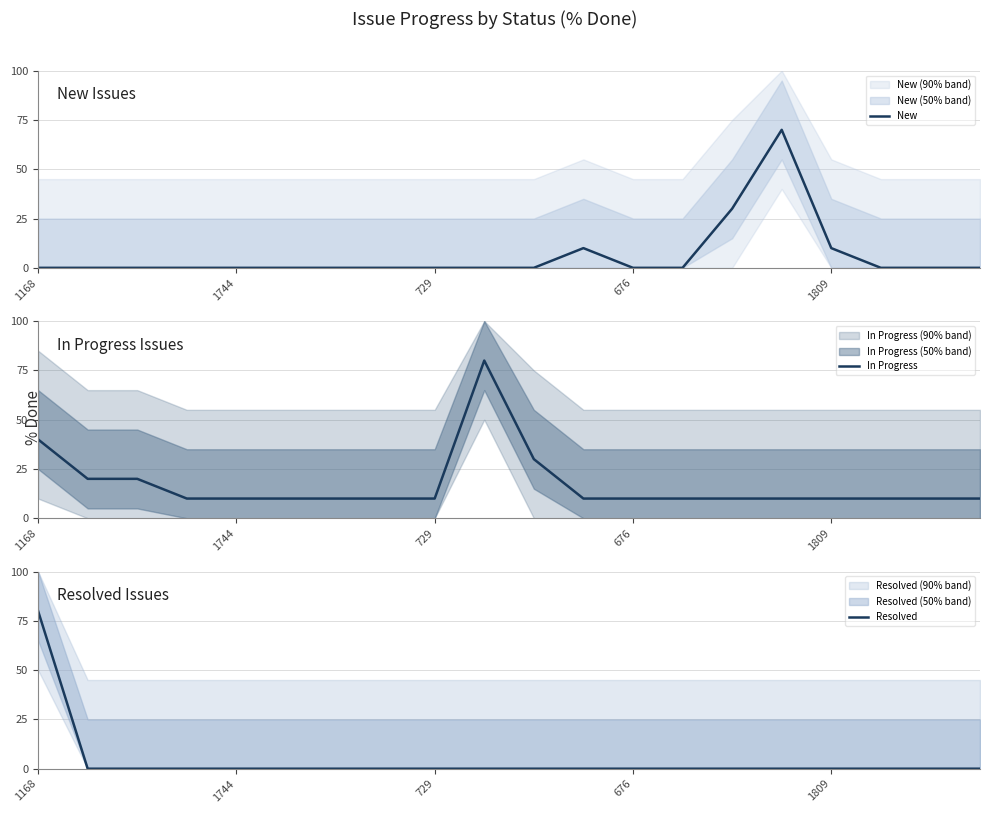

Rank the series by their average value, from lowest to highest.

Resolved, New, In Progress